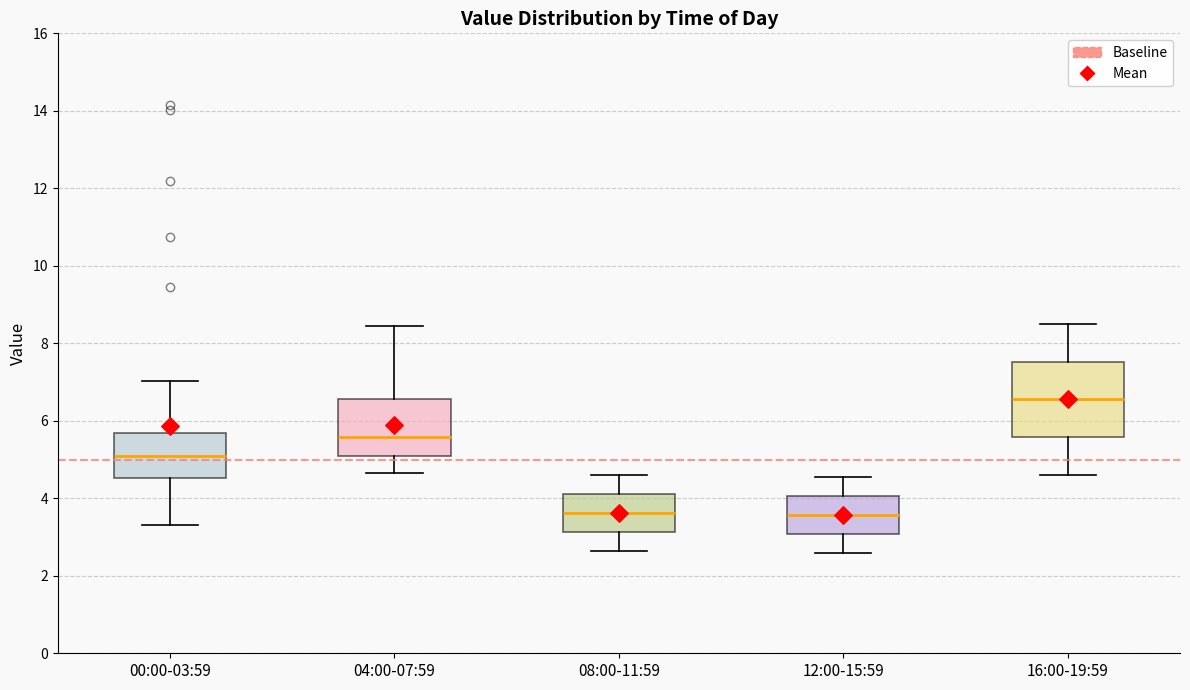

Reading left to right, transcribe this box plot: for each box, give where its median line is, the range the box spans, and where its two whiskers end, as read against the y-axis. The values are not printed on the chart, so give them approximately, as read against the axis.

00:00-03:59: median 5.0, box 4.6 to 5.6, whiskers 3.4 to 7.0
04:00-07:59: median 5.6, box 5.0 to 6.6, whiskers 4.6 to 8.4
08:00-11:59: median 3.6, box 3.2 to 4.2, whiskers 2.6 to 4.6
12:00-15:59: median 3.6, box 3.0 to 4.0, whiskers 2.6 to 4.6
16:00-19:59: median 6.6, box 5.6 to 7.6, whiskers 4.6 to 8.6